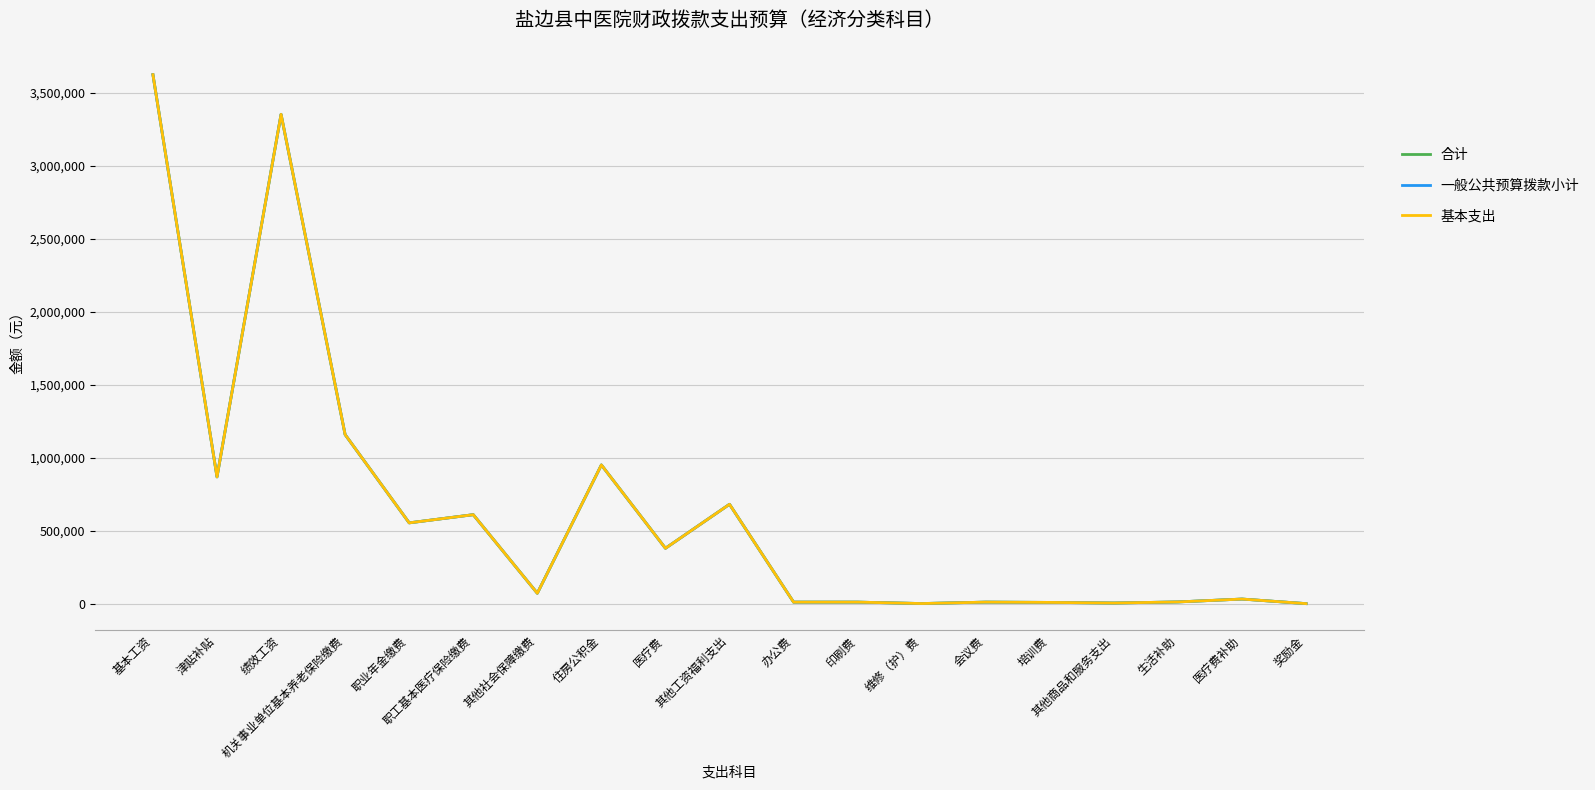

Is the value of 基本支出 at 住房公积金 greater than the value of 一般公共预算拨款小计 at 津贴补贴?

Yes